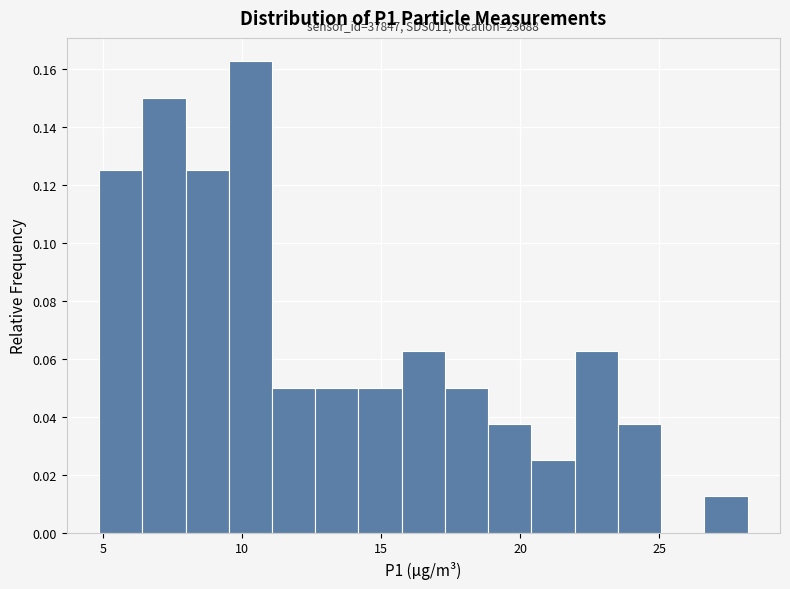

Around what value on the x-axis is the tallest bar? Give the approximate position of its centre, as read against the axis.

10.5